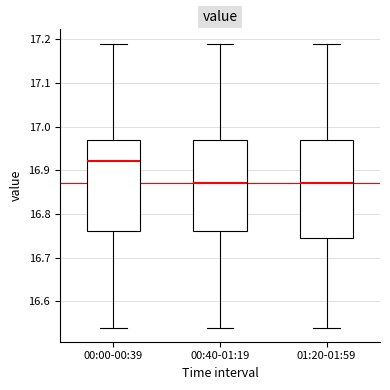

Which box's median line is the highest?

00:00-00:39